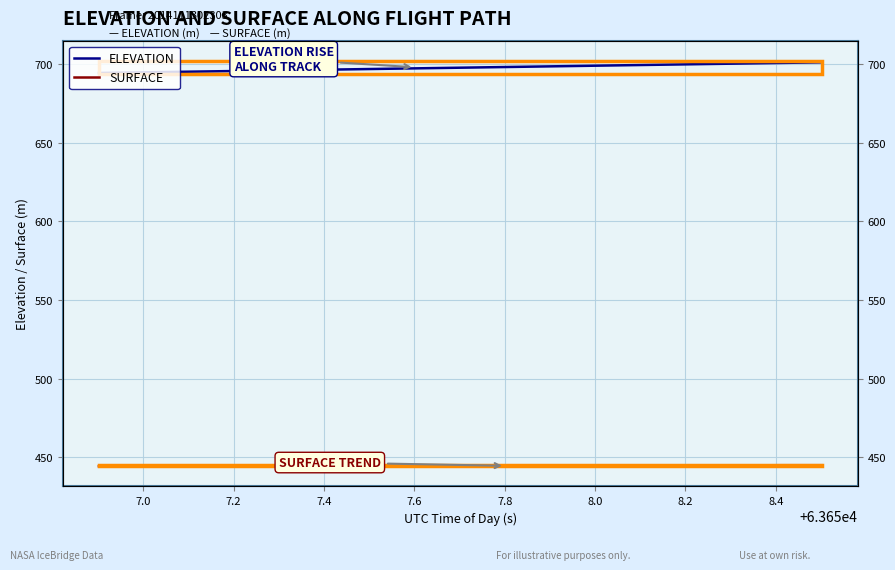

What is the sum of all ELEVATION values?

27908.4